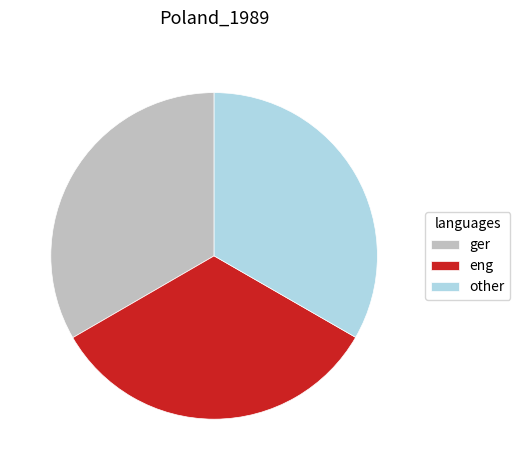

Is there a majority slice in this chart?

No